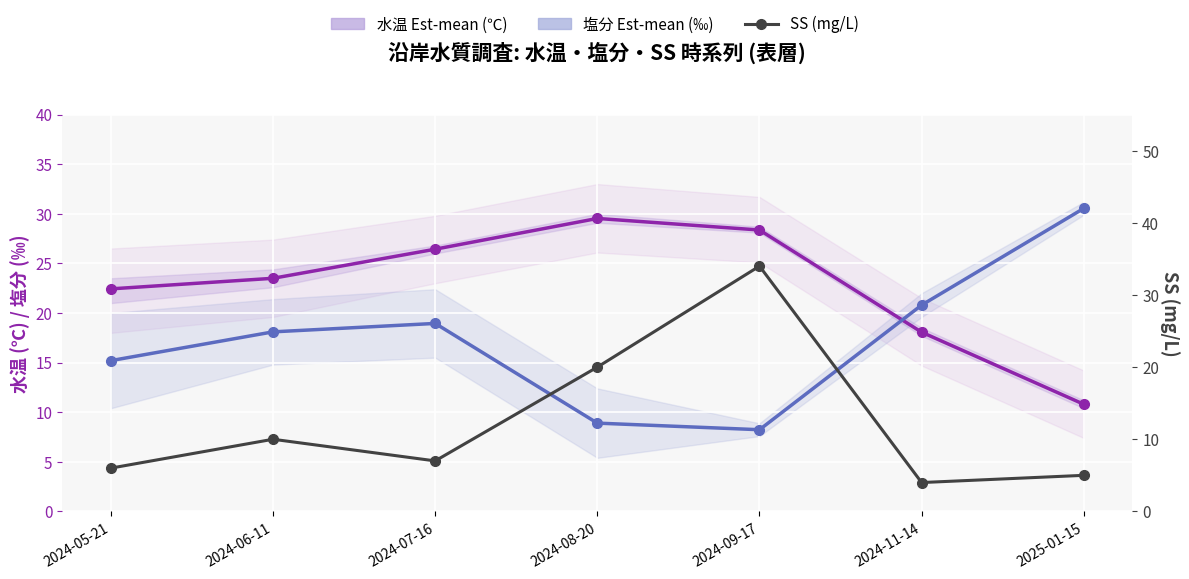

What is the difference between the highest and lowest values at 2024-09-17?

25.8